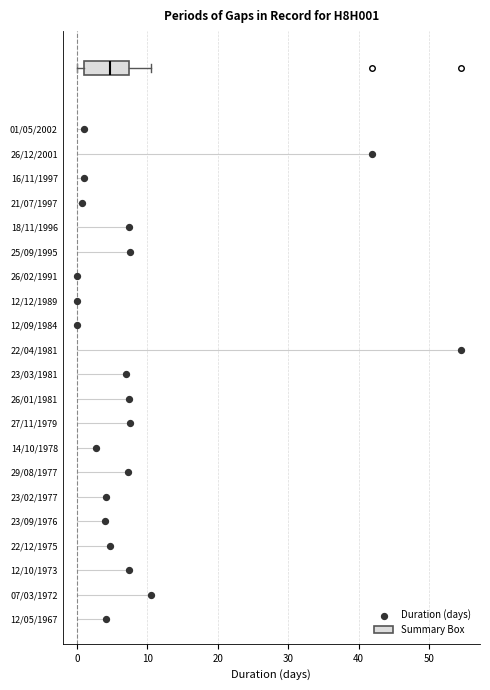

Transcribe this box plot: give where the median line is, the range the box spans, and where the two whiskers end, as read against the x-axis. The values are not printed on the chart, so give them approximately, as read against the axis.

median 5, box 1 to 7, whiskers 0 to 11